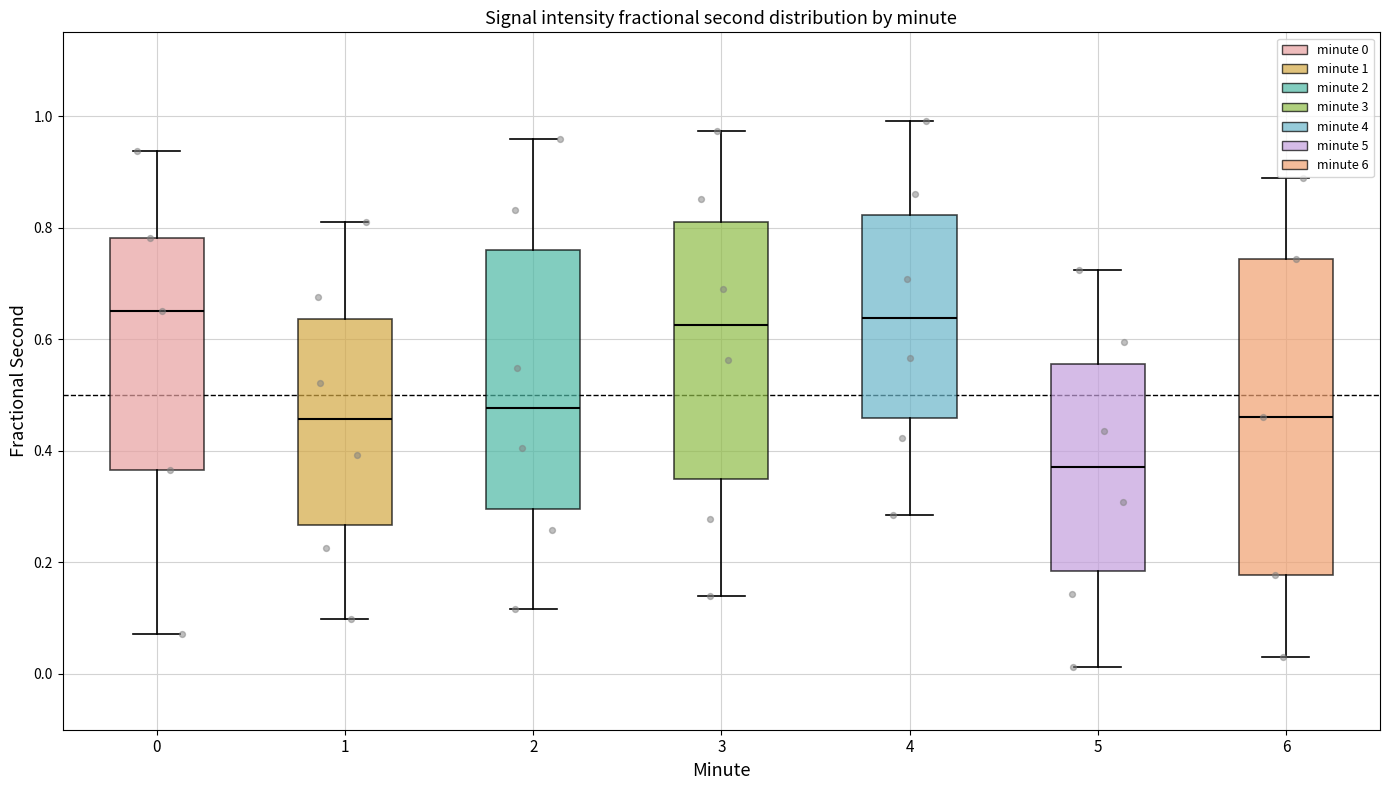

Which box is the tallest, from its lower edge to its upper edge?

6